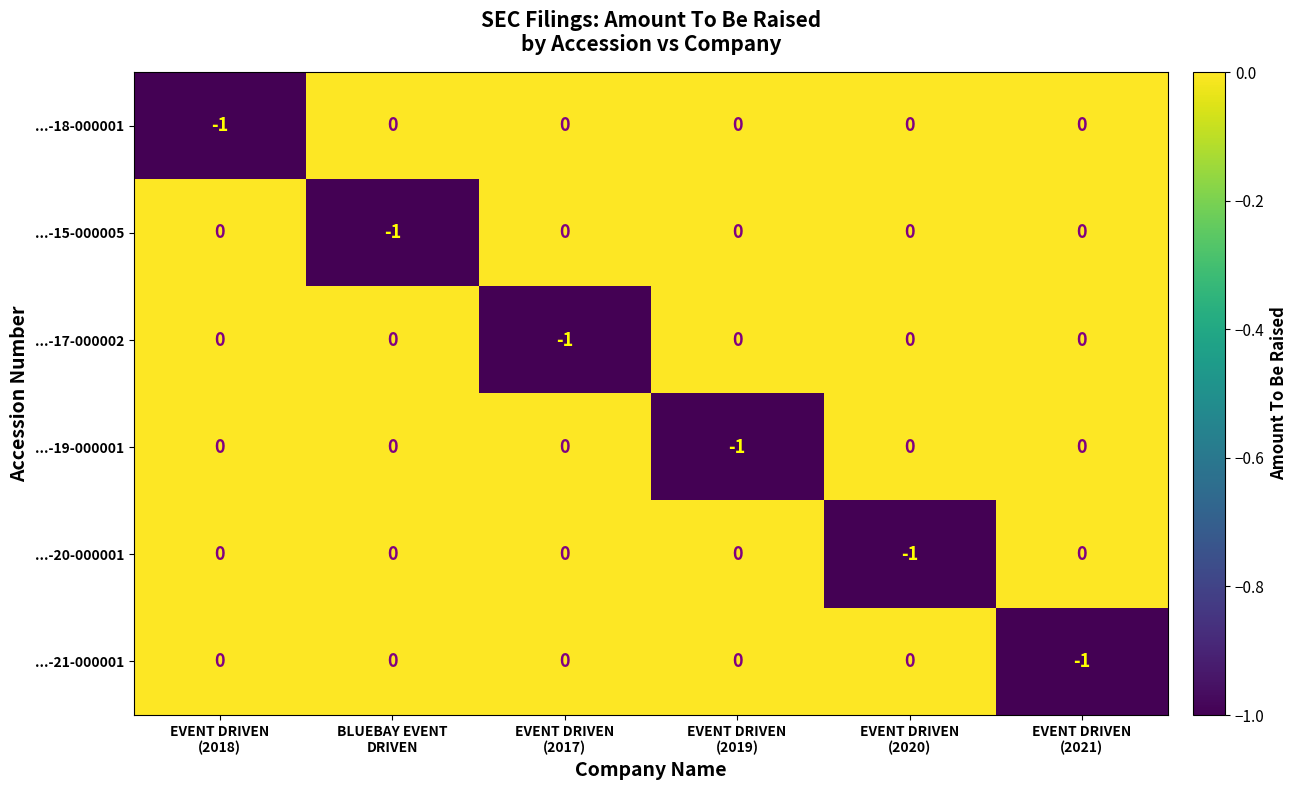

Count the ...-20-000001 values in the range 0 to 1.

5